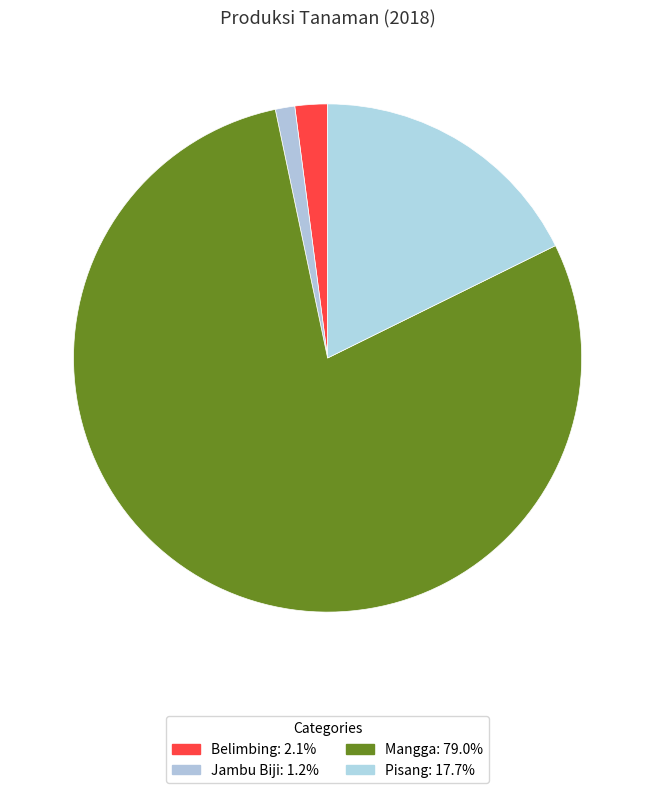

Which slice represents more than half of the pie?

Mangga